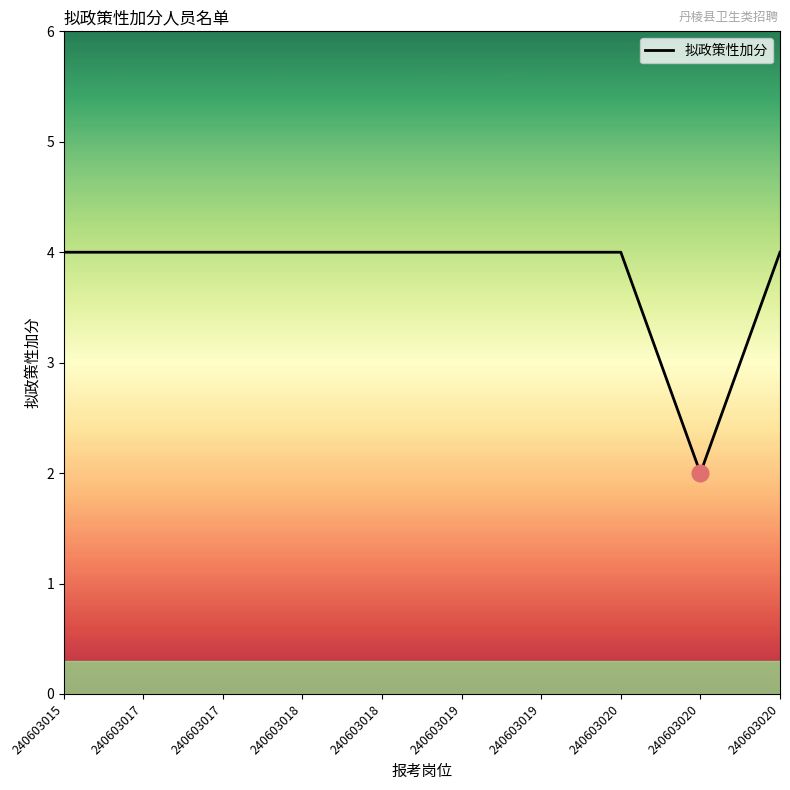

The value at 240603017 is 7. True or false?

False